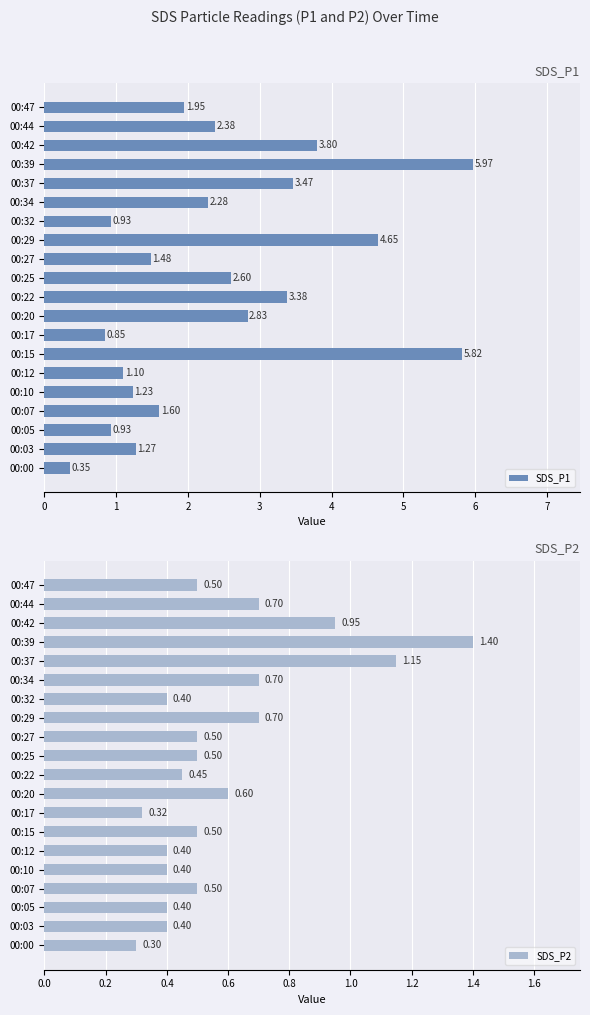

Reading left to right, transcribe all the data shown in this chart.

SDS_P1: 0.3	1.3	0.9	1.6	1.2	1.1	5.8	0.8	2.8	3.4	2.6	1.5	4.7	0.9	2.3	3.5	6.0	3.8	2.4	1.9
SDS_P2: 0.3	0.4	0.4	0.5	0.4	0.4	0.5	0.3	0.6	0.5	0.5	0.5	0.7	0.4	0.7	1.1	1.4	0.9	0.7	0.5